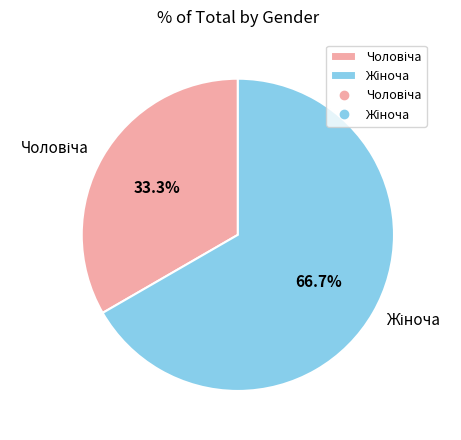

Does any single category account for the majority?

Yes